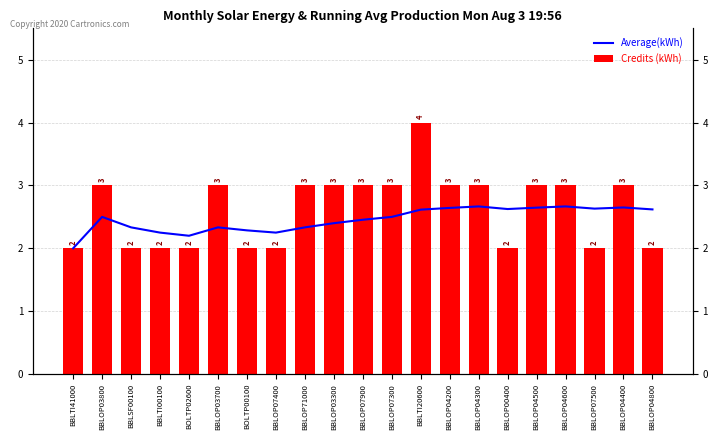

Rank the series by their average value, from highest to lowest.

Credits (kWh), Average(kWh)